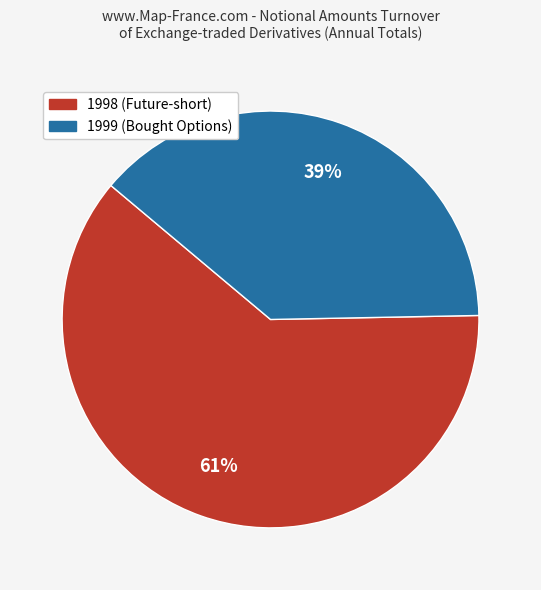

To the nearest percent, what is the average slice percentage?

50%